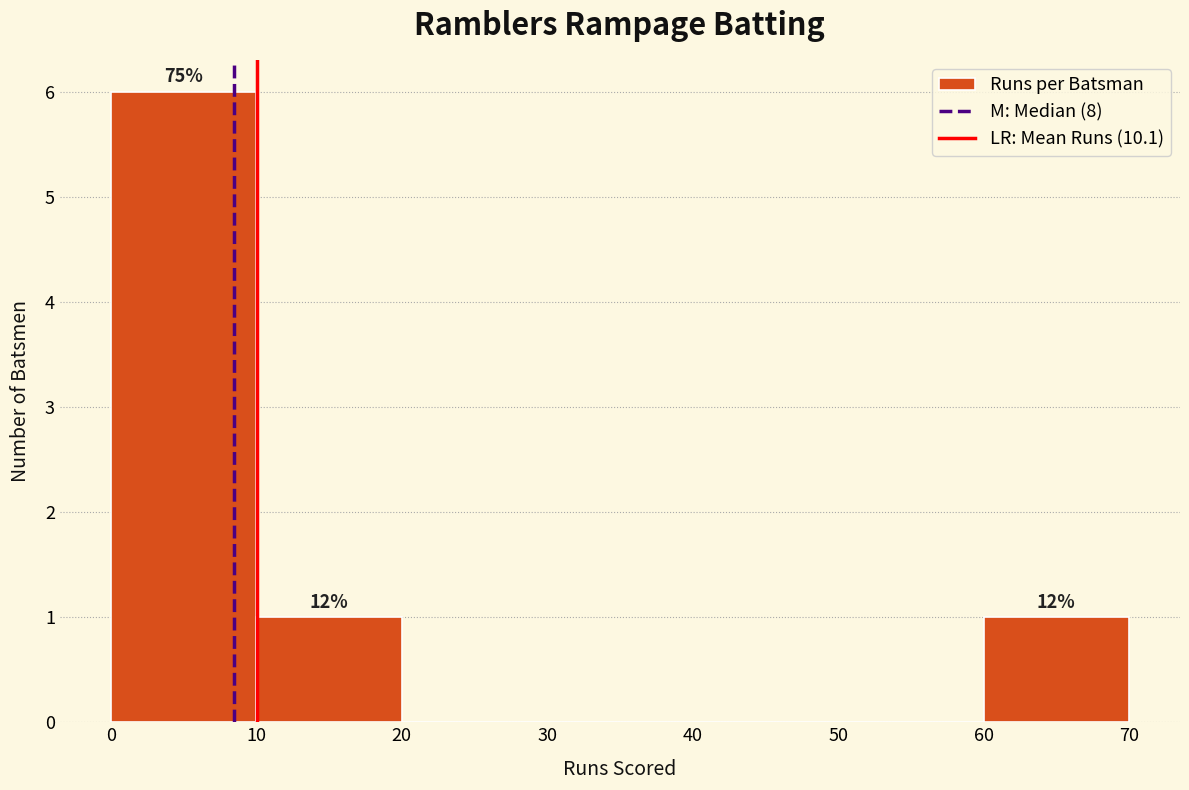

Which range on the x-axis has the tallest bar?

0 to 10